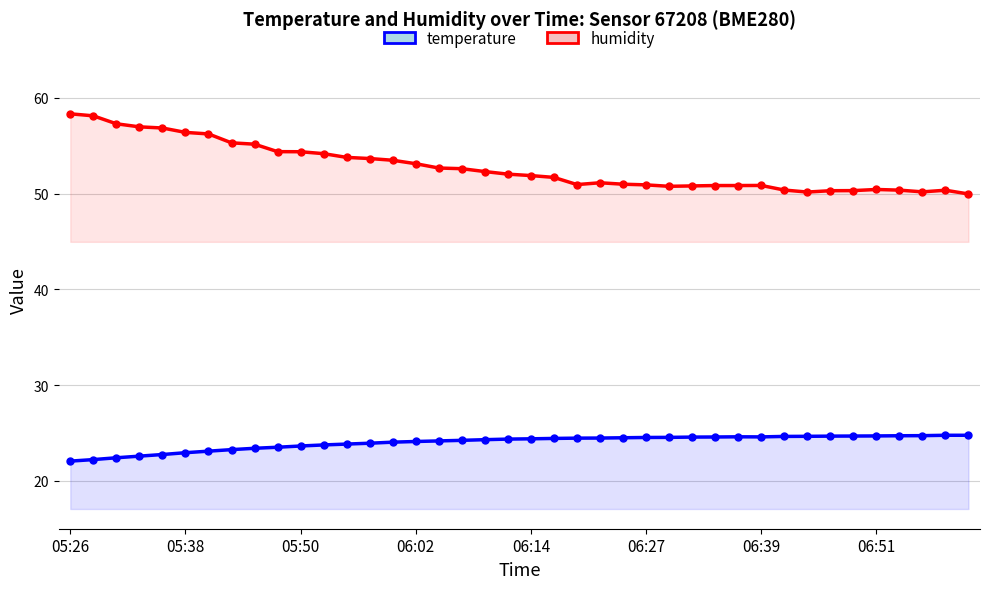

What is the sum of the temperature values at 06:27 and 06:02?

48.6